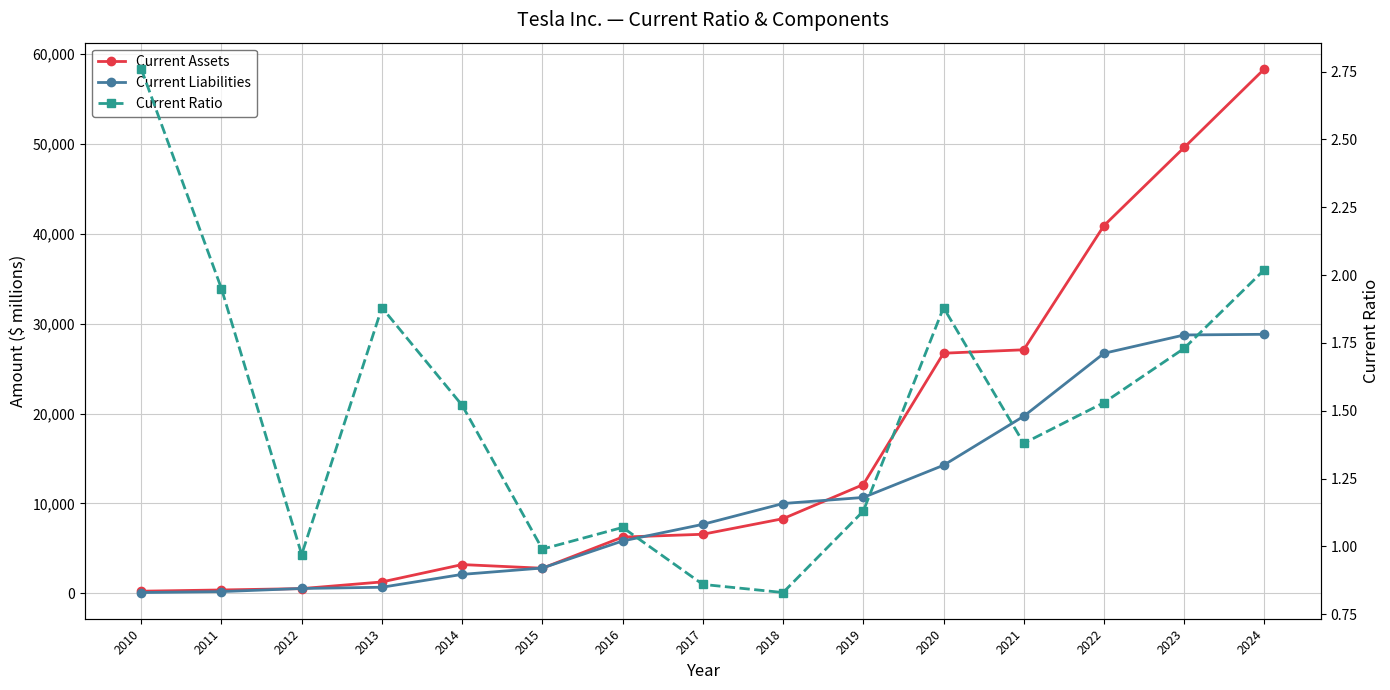

What is the minimum value for Current Assets?

236.0